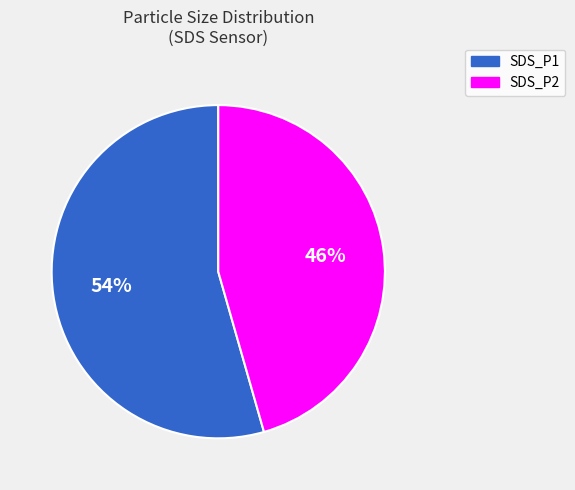

How many segments does this pie chart have?

2